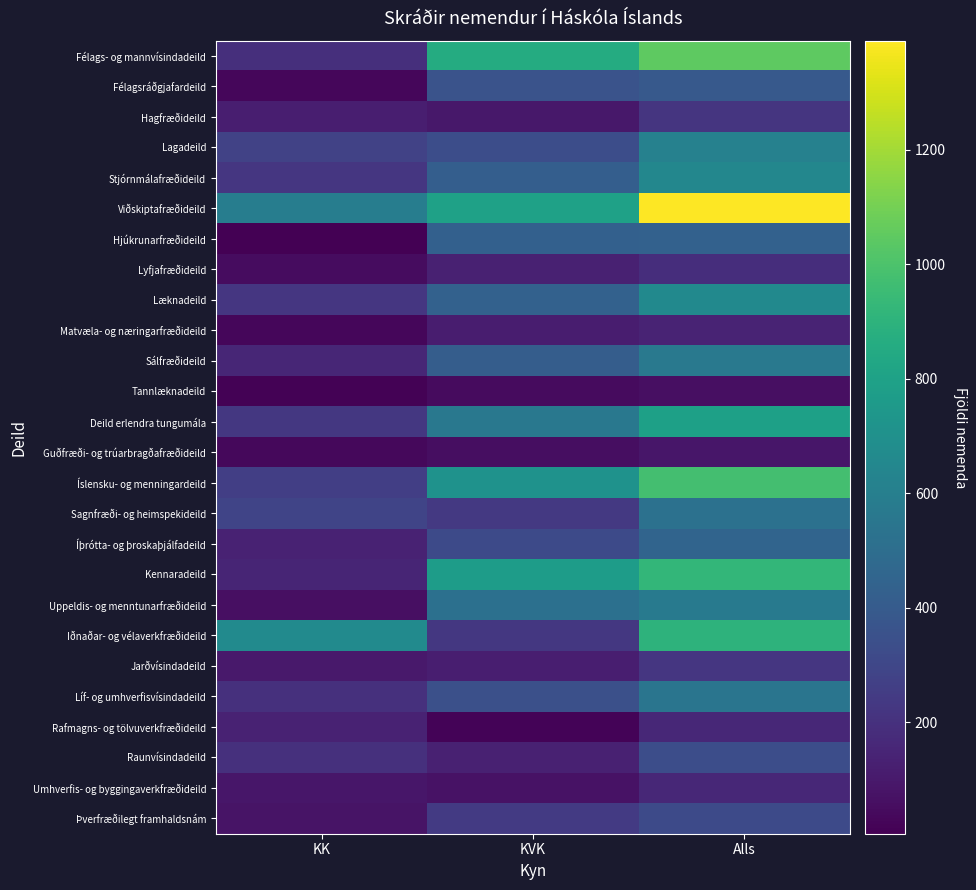

Which label corresponds to the smallest value in the chart?

KK